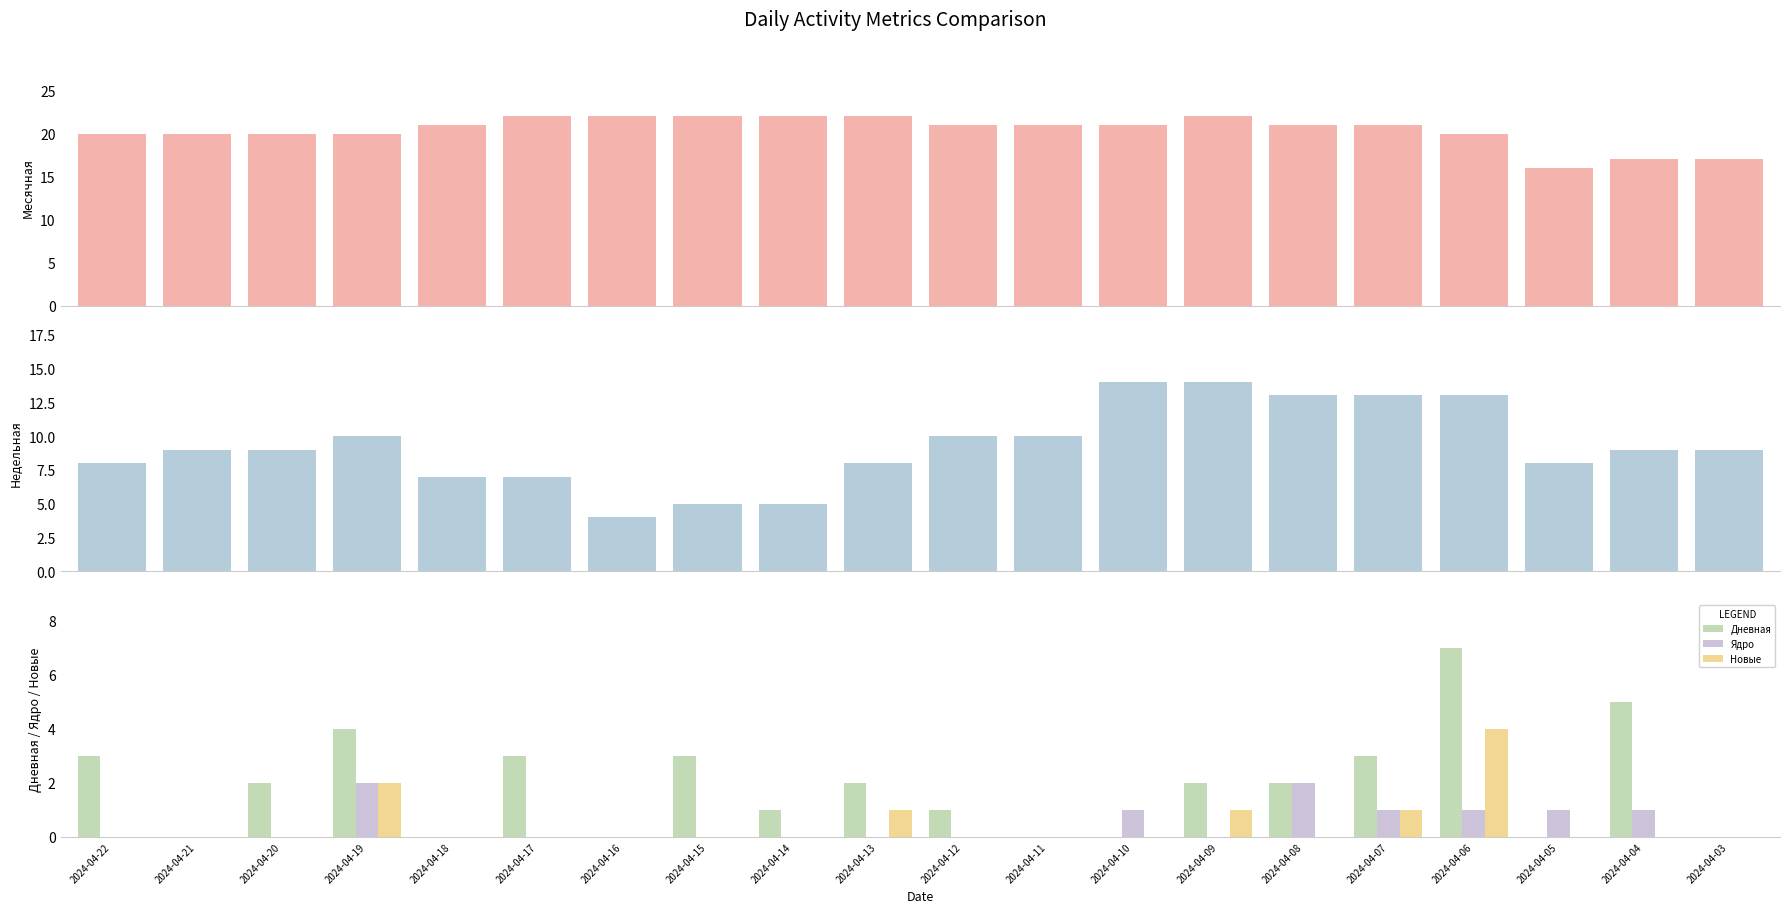

Which has a higher value, 2024-04-14 or 2024-04-19?

2024-04-14